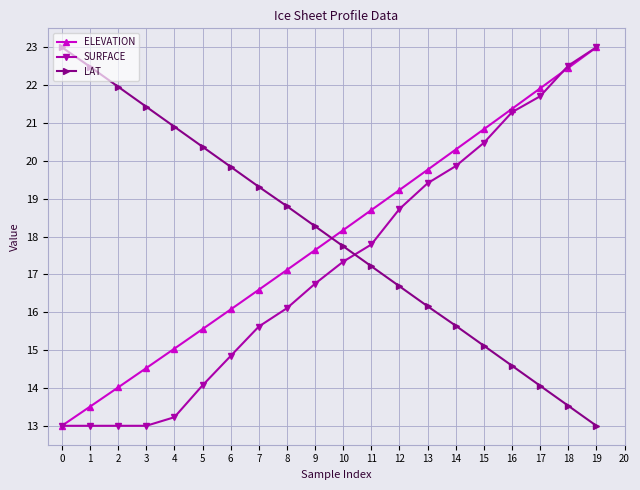

True or false: ELEVATION has a value of 18.2 at 10.

True